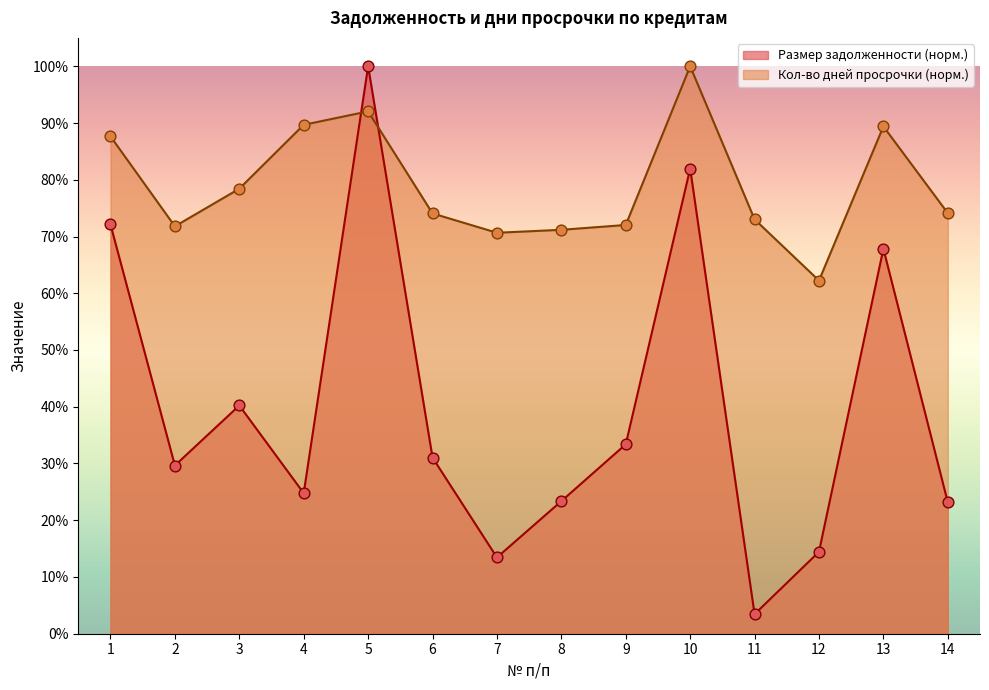

Which series has the widest spread of Y values?

Размер задолженности